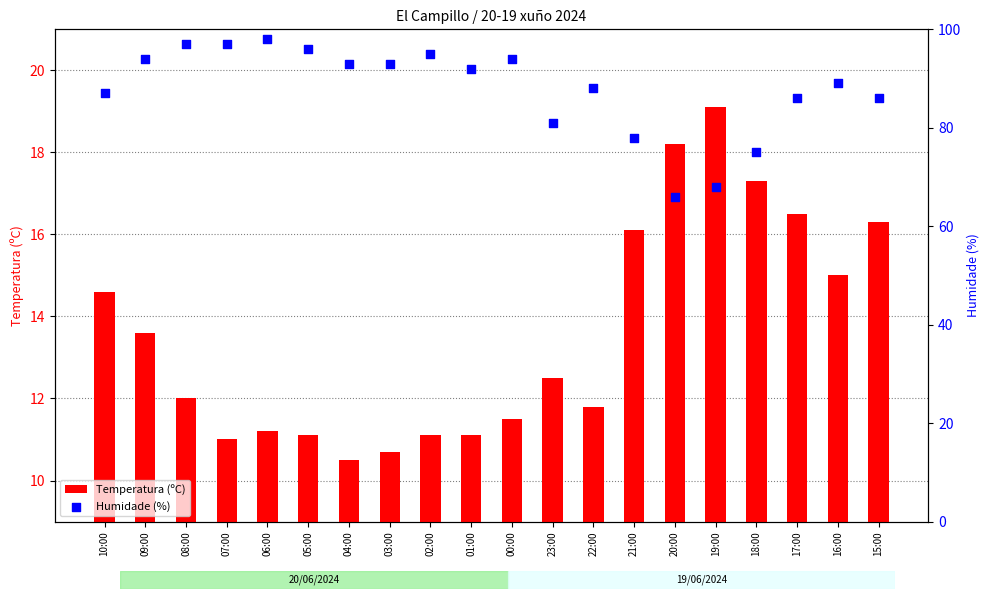

Which series has the largest Y range (max minus min)?

Humidade (%)